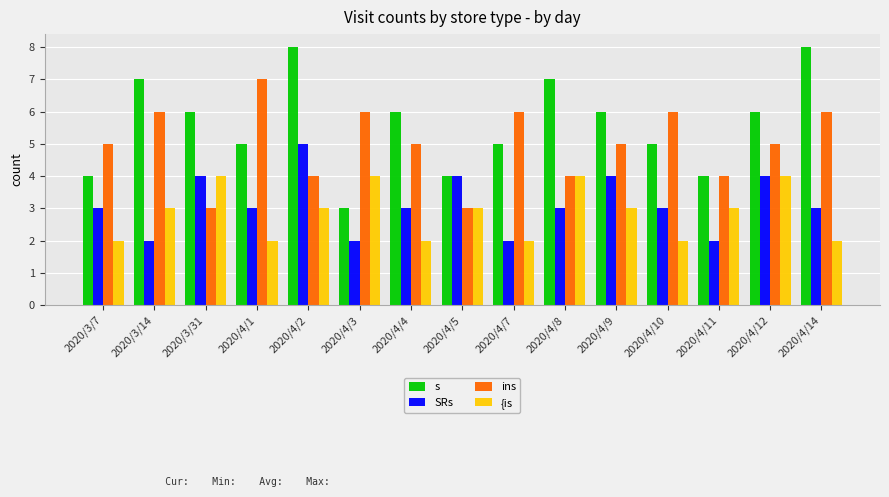

Does the chart contain stacked bars?

No